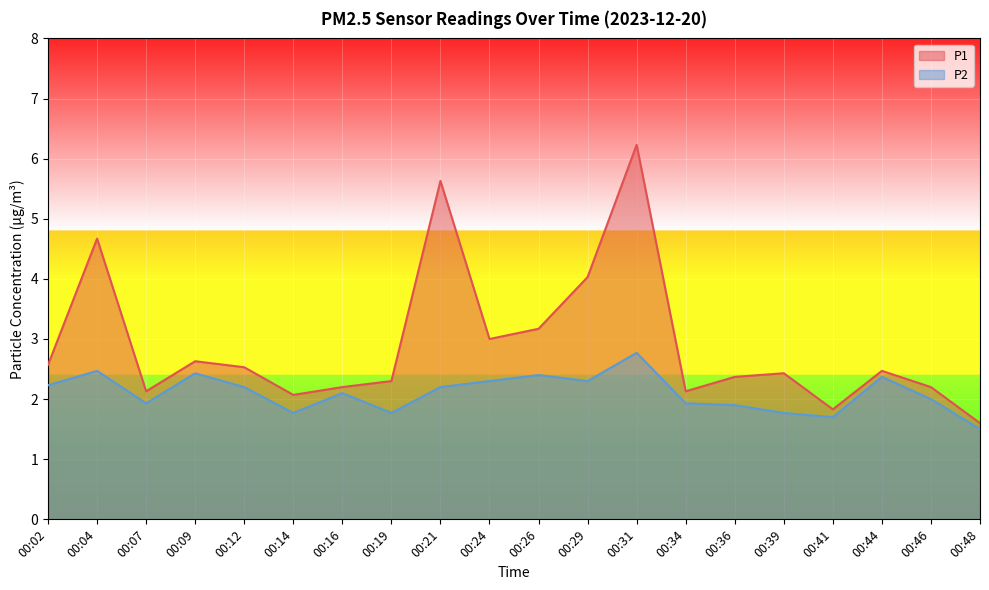

Where is P1 nearest to the value 3?

00:24